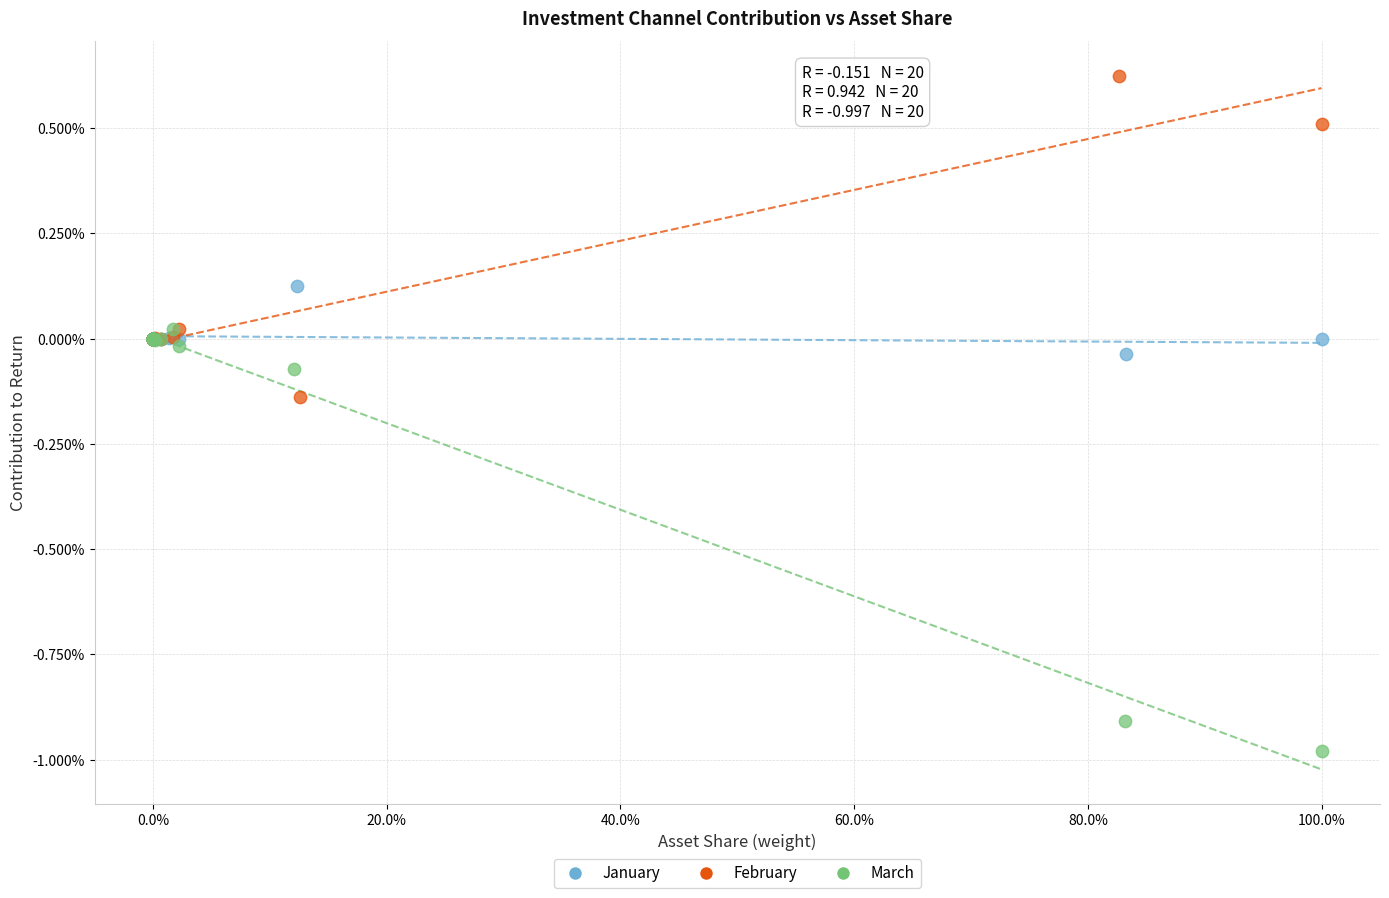

Which series reaches the maximum Y coordinate?

February